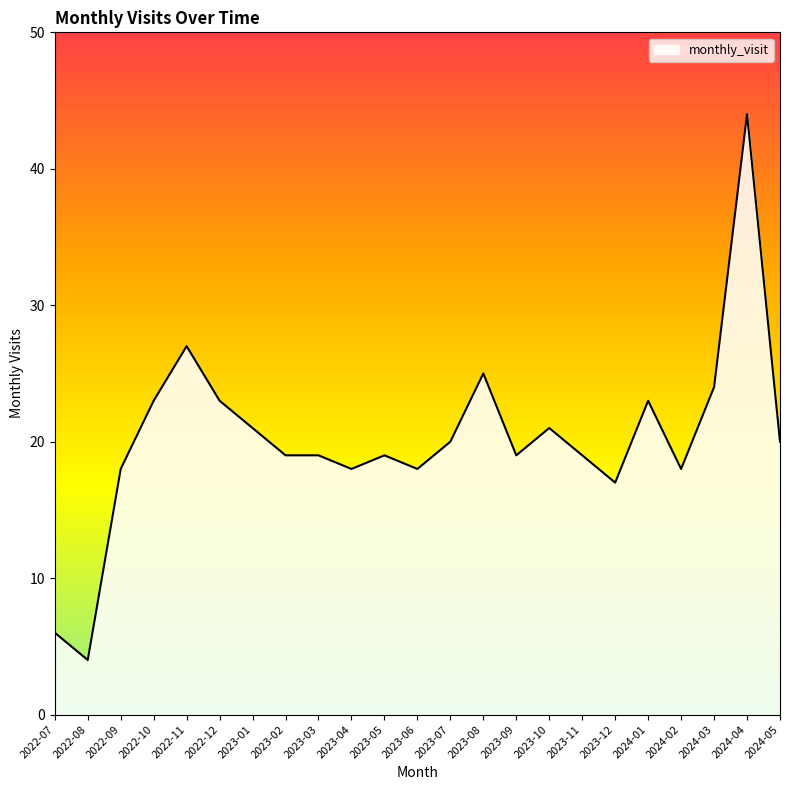

Approximately how many times larger is the value at 2022-08 compared to 2023-12?

0.2